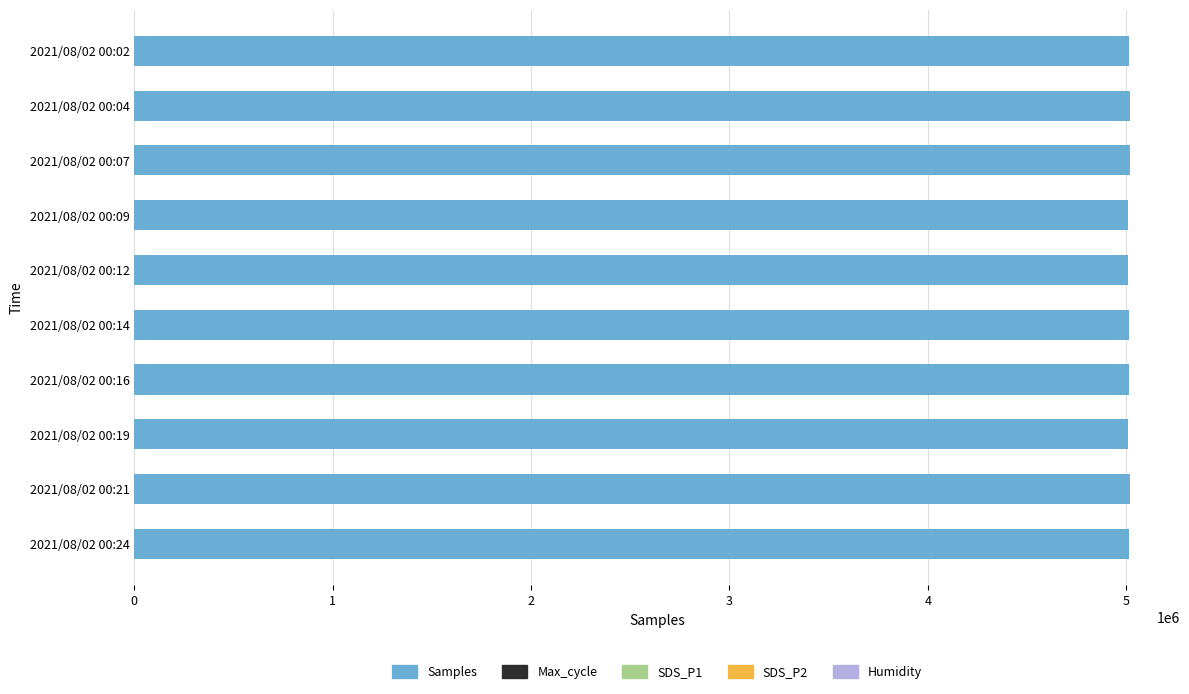

What is the smallest value displayed?

5009222